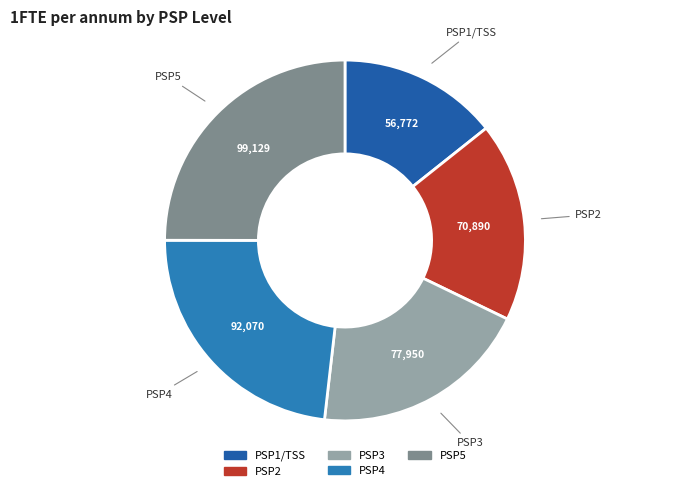

What is the ratio of the value at PSP1/TSS to the value at PSP4?

0.6